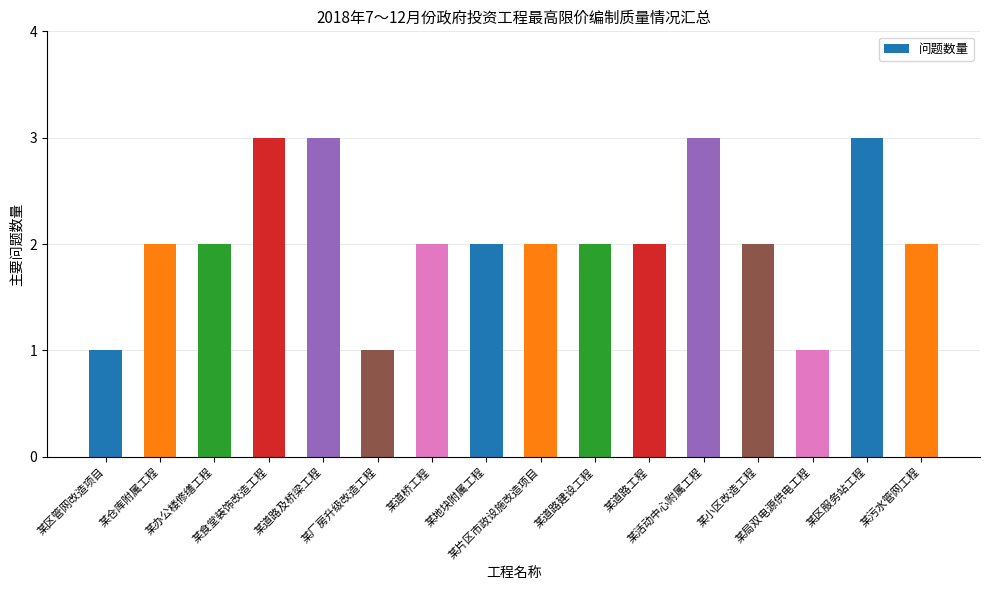

How many data points does each series have?

16